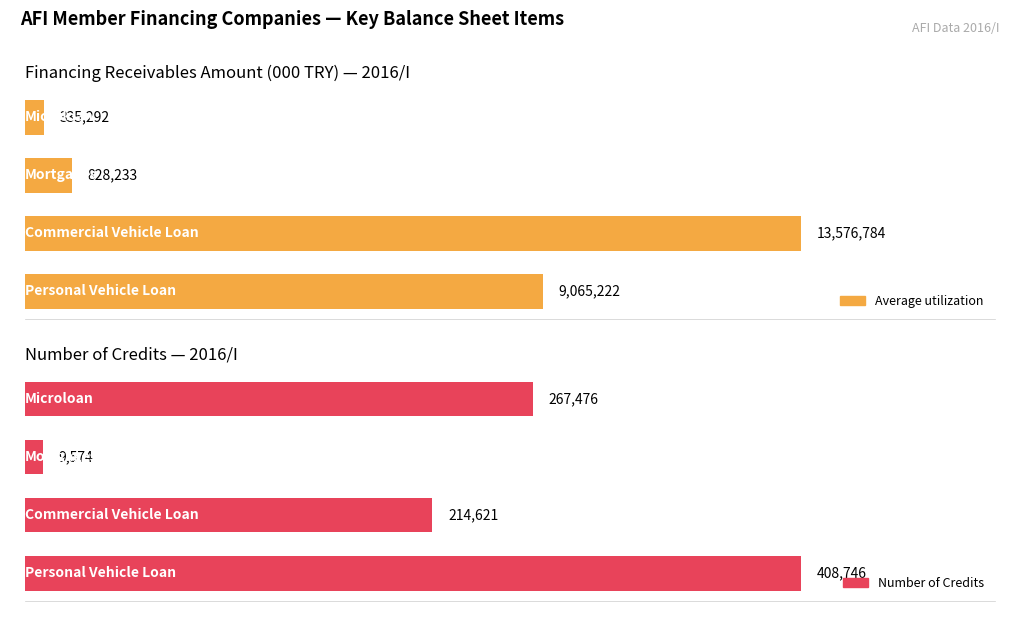

How many series are shown in this chart?

2